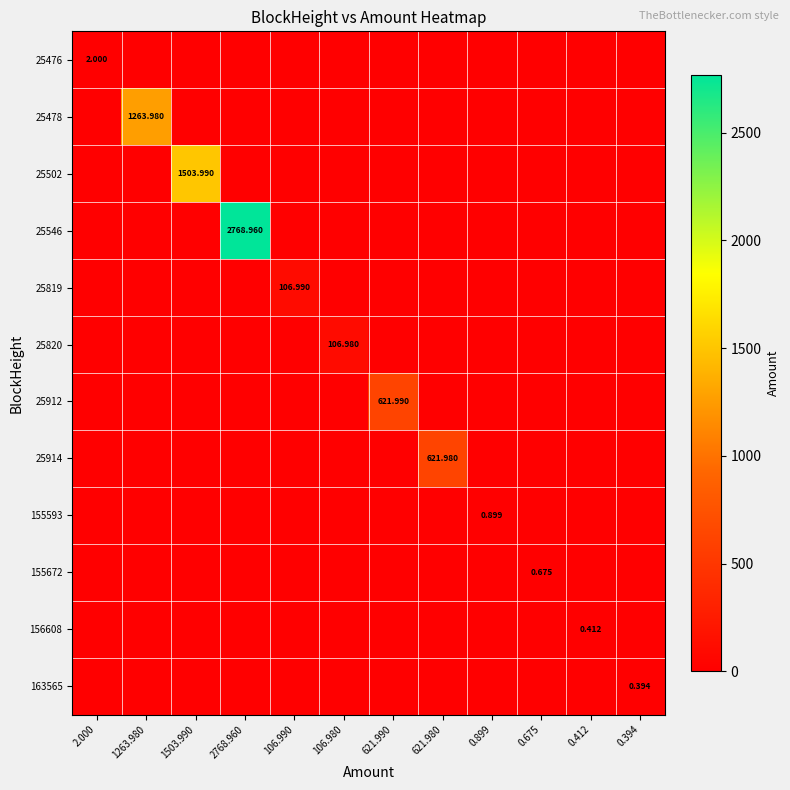

What is the highest value of the 25476 series?

2.0